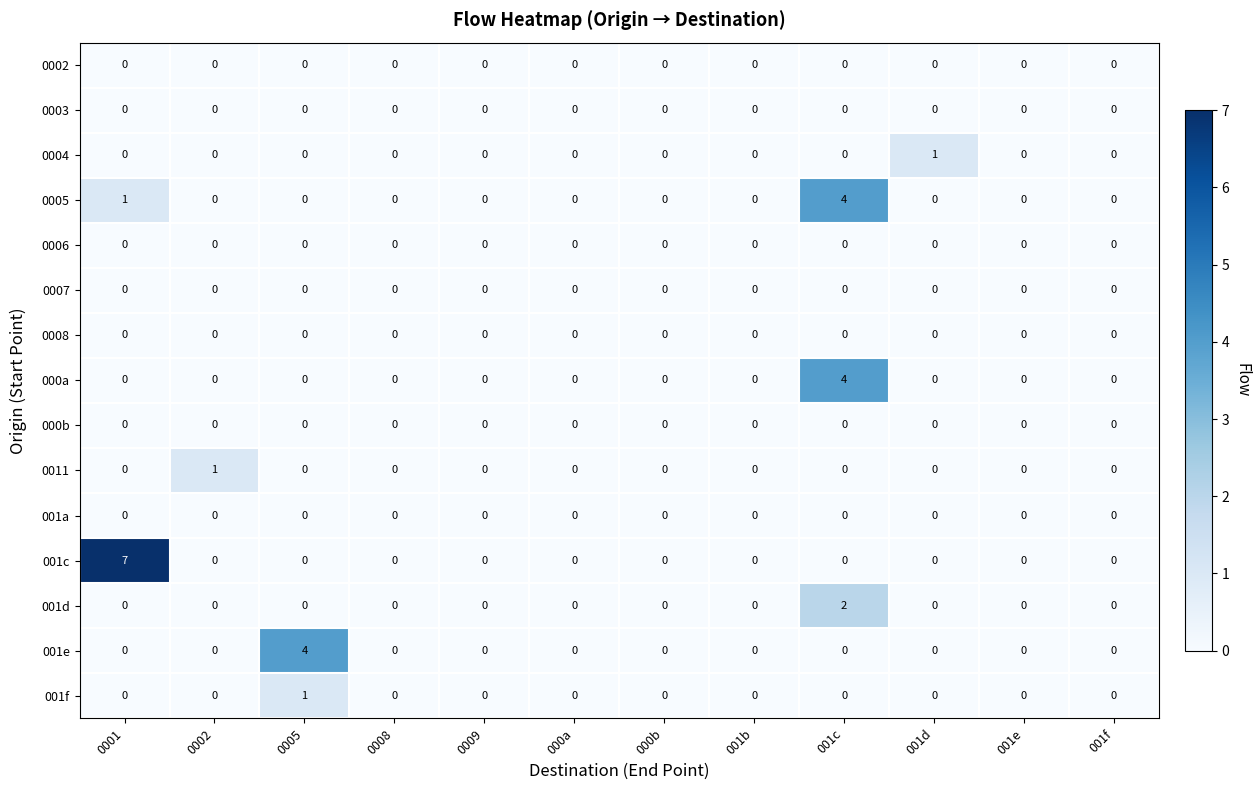

Is it true that 000a equals 0 at 001d?

True